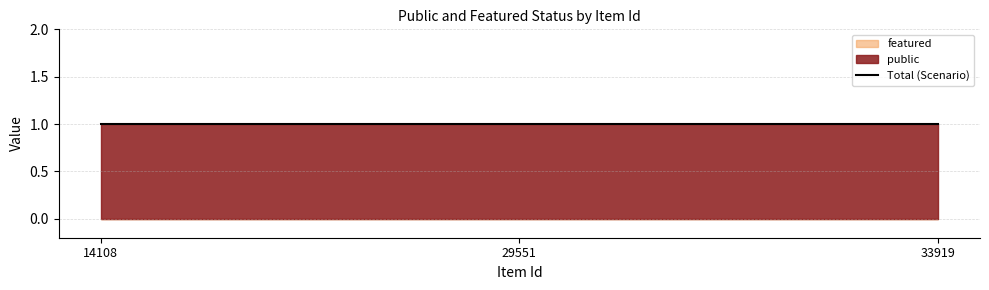

What is the spread (max minus min) of values at 33919?

1